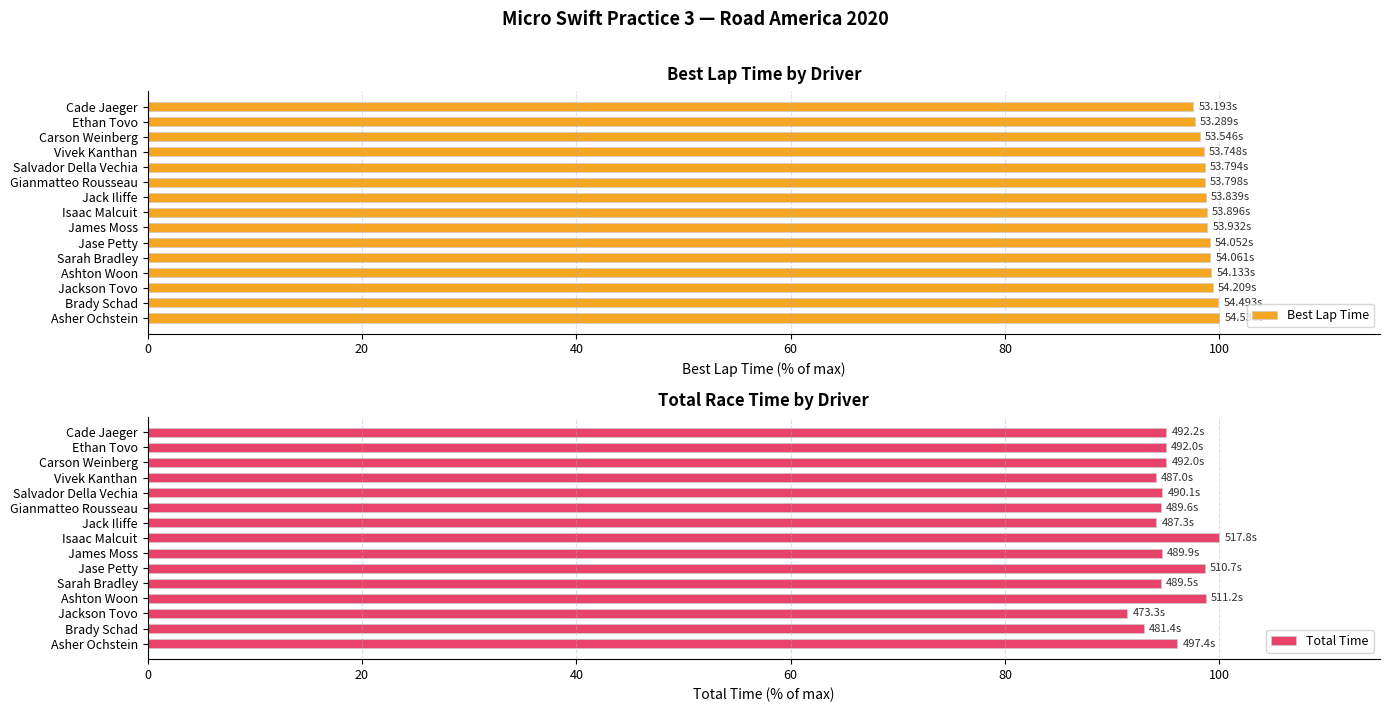

Are the bars grouped side by side (vs. stacked)?

Yes